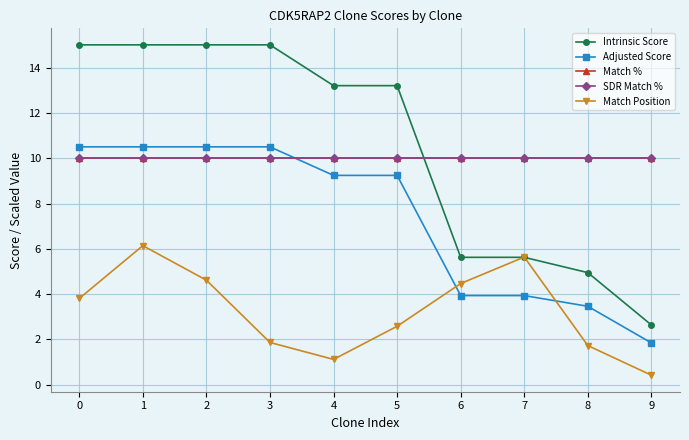

What is the average value of the Match Position series?

3.2